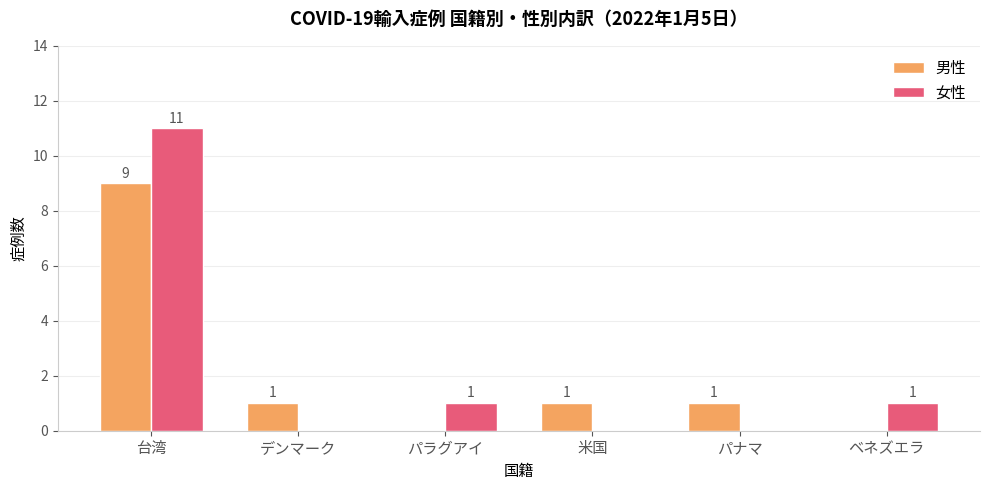

At which category is the sum across all series the highest?

台湾